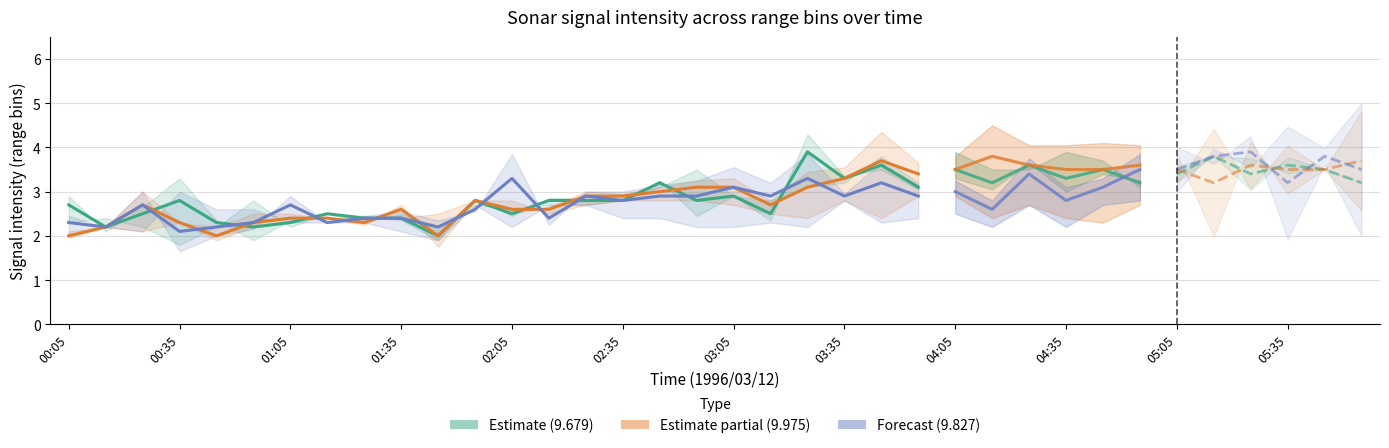

At which label does Range bin 9.975 reach its minimum?

00:05